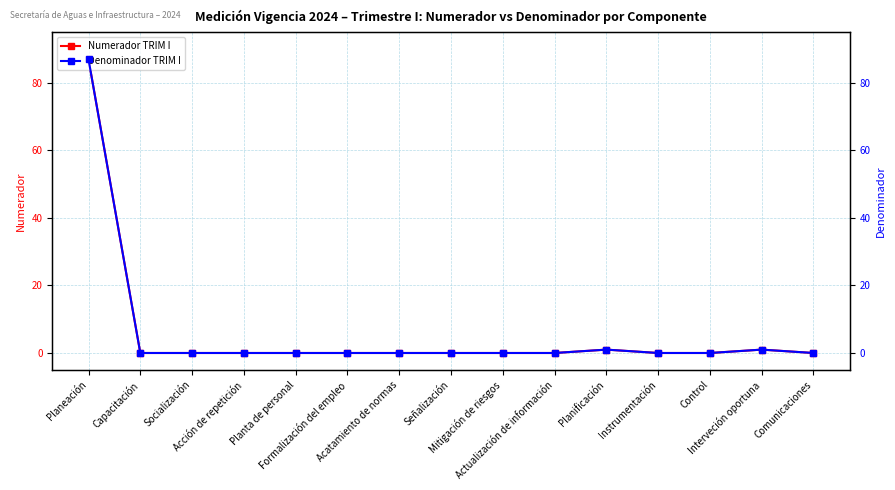

Is it true that Numerador TRIM I equals 60 at Planeación?

False